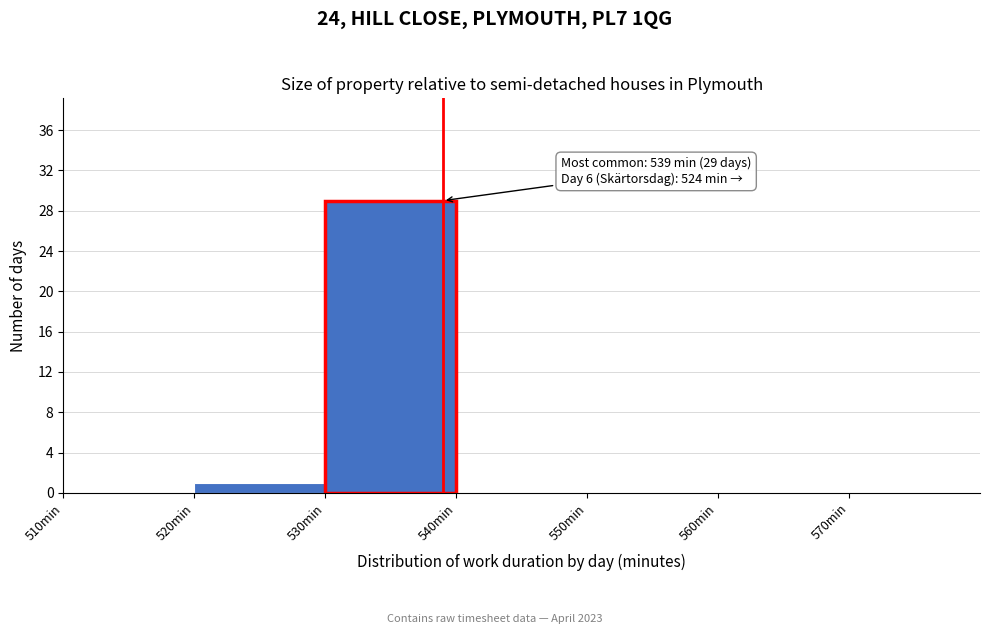

Which range on the x-axis has the tallest bar?

530 to 540